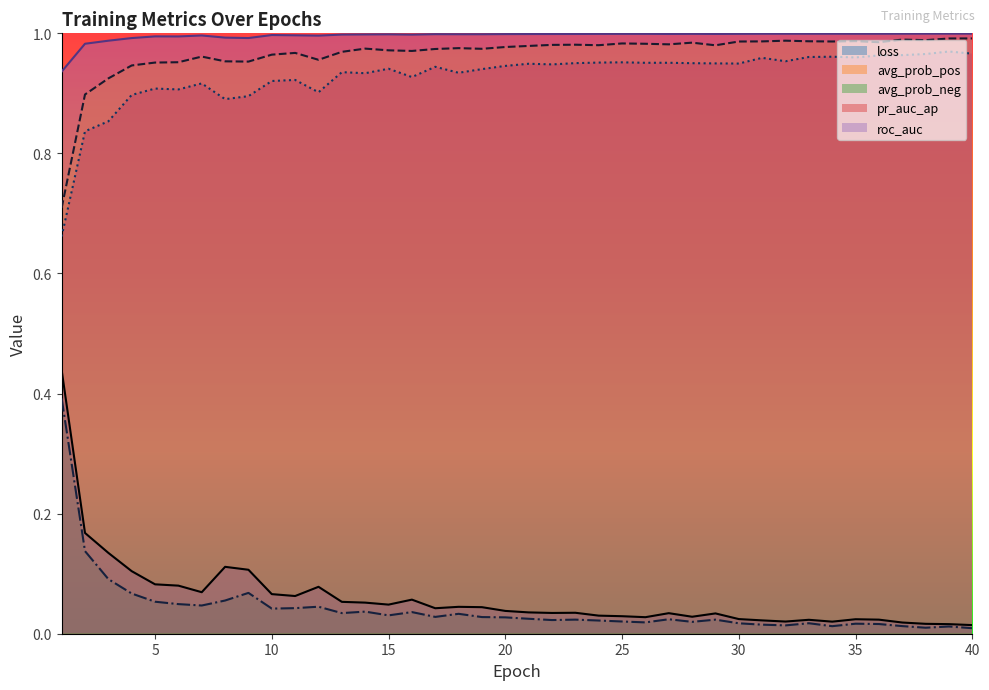

At which category is the sum across all series the highest?

1